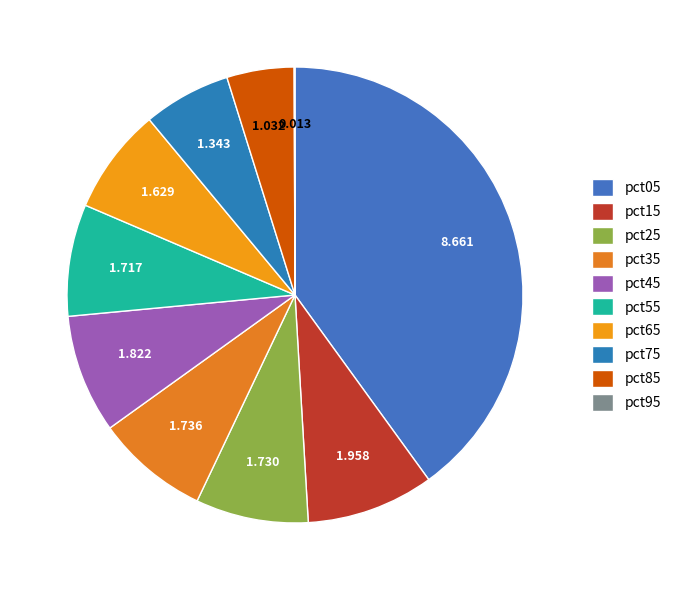

Which category has the smallest portion of the pie?

pct95